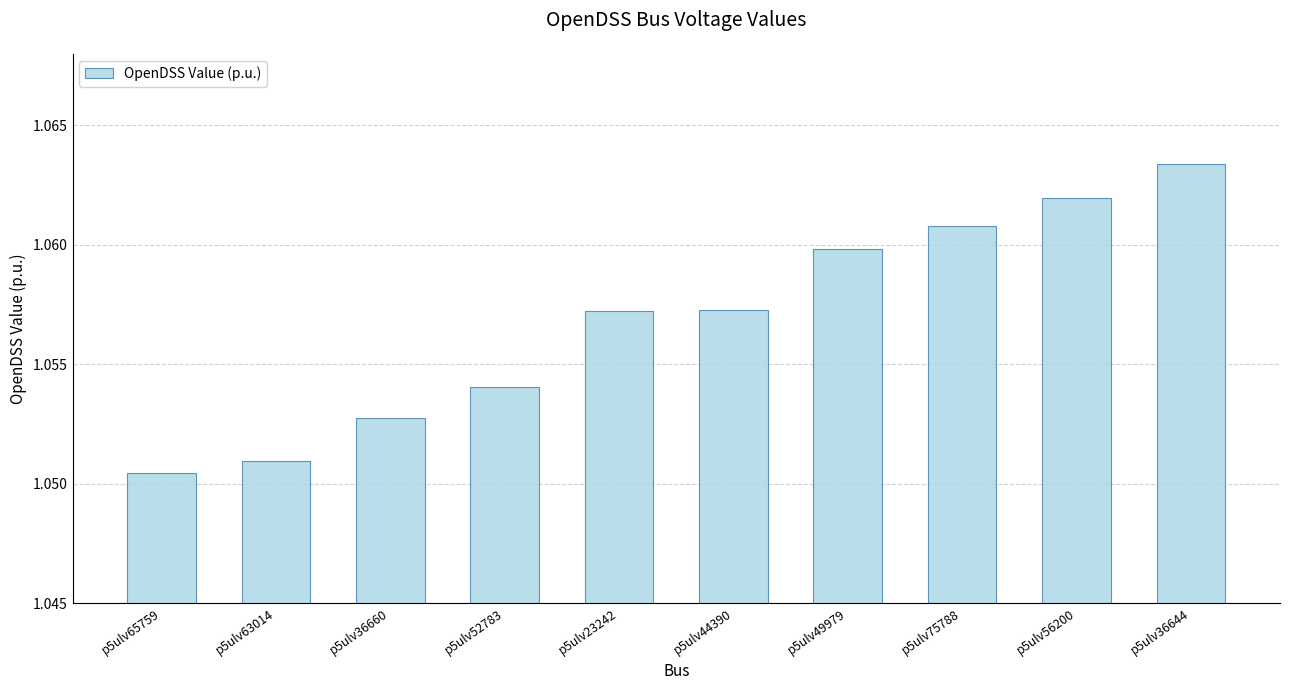

Count the values in the range 1 to 2.

10